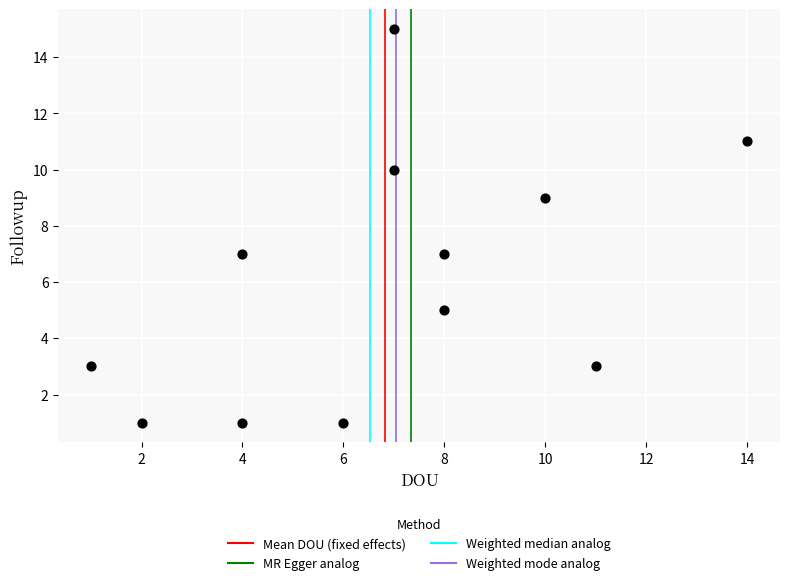

What is the average Y value?

6